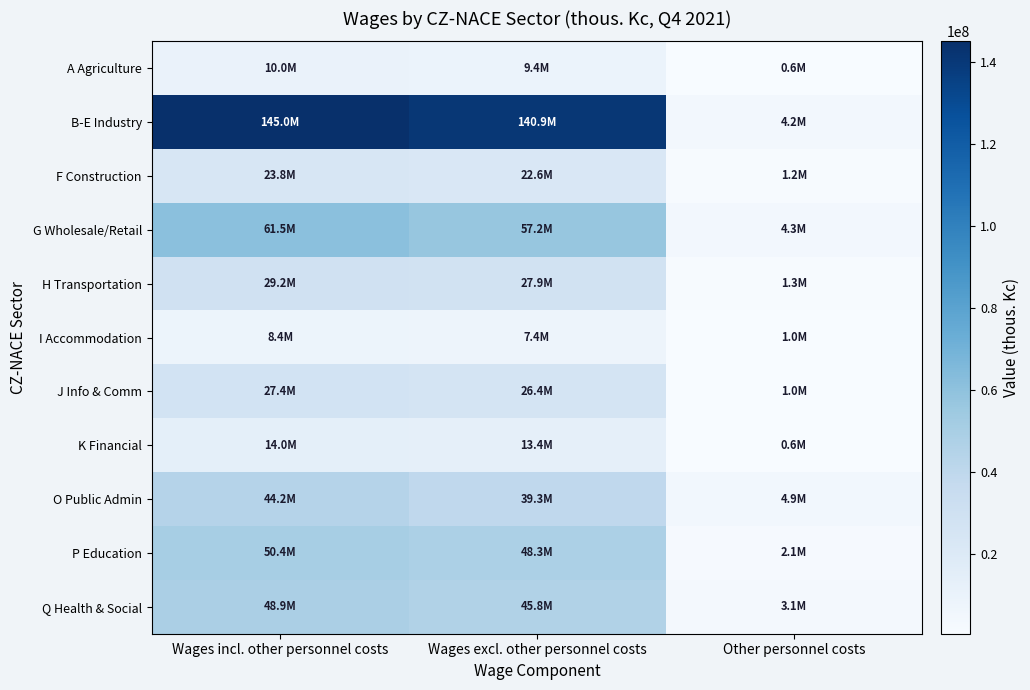

At which category does the chart reach its minimum across all series?

Other personnel costs